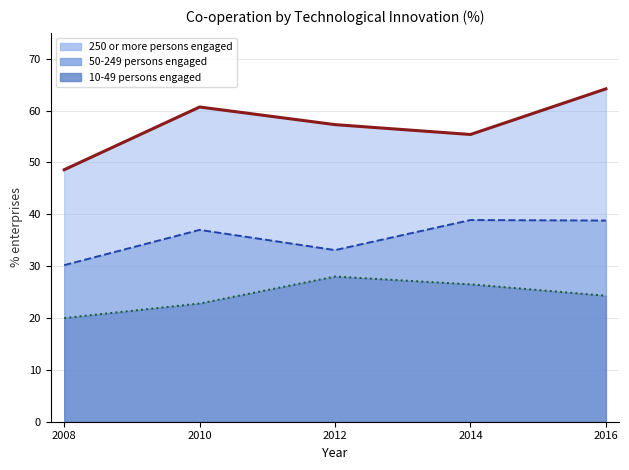

What value does the 50-249 persons engaged series have at 2010?

37.0